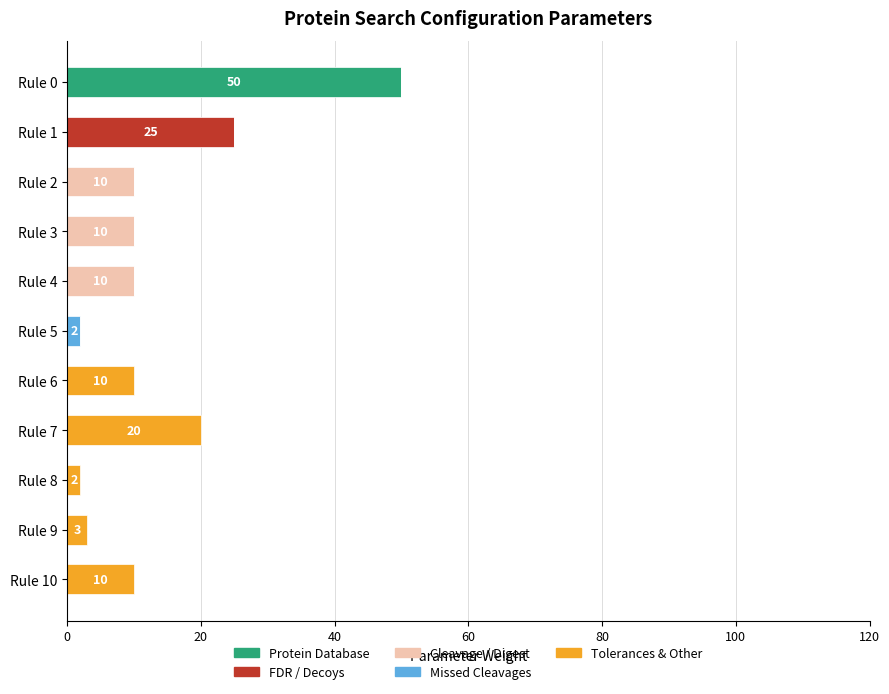

At which category is the sum across all series the highest?

Rule 0